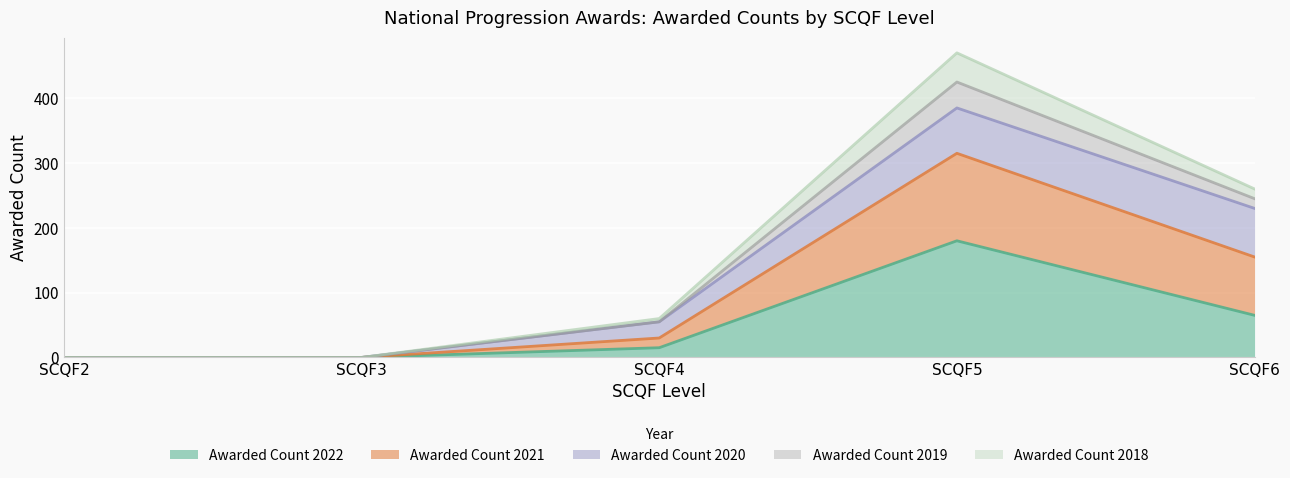

How many interior local peaks does the Awarded Count 2021 series have?

1